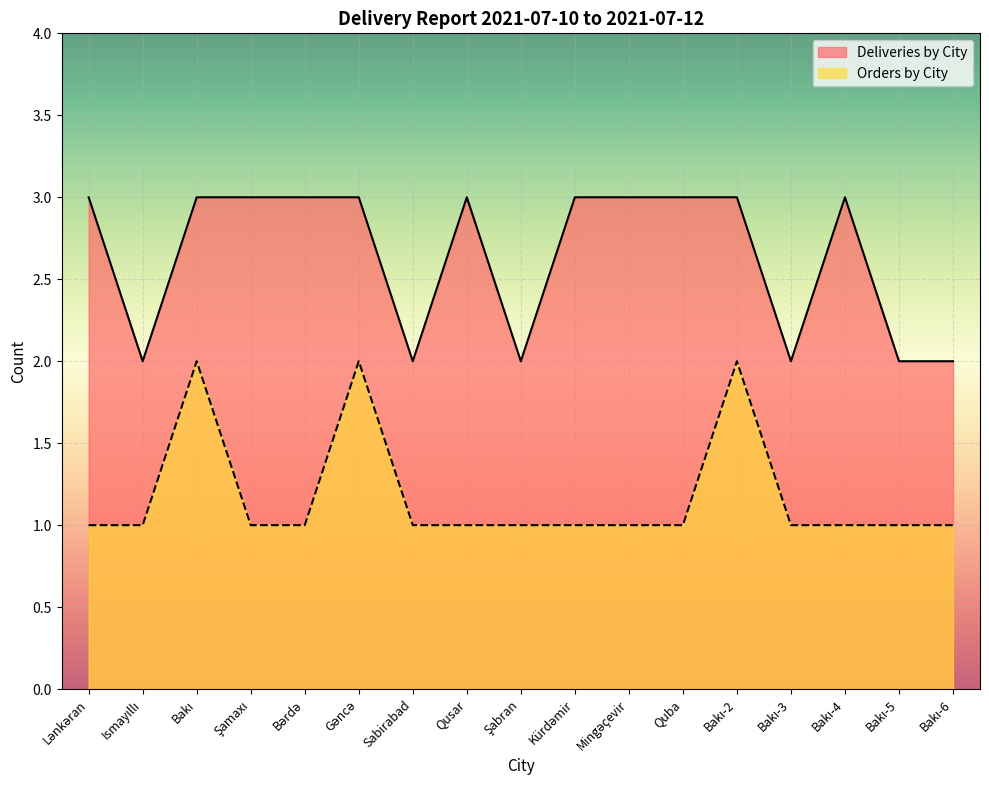

Reading left to right, transcribe all the data shown in this chart.

Deliveries by City: 3	2	3	3	3	3	2	3	2	3	3	3	3	2	3	2	2
Orders by City: 1	1	2	1	1	2	1	1	1	1	1	1	2	1	1	1	1